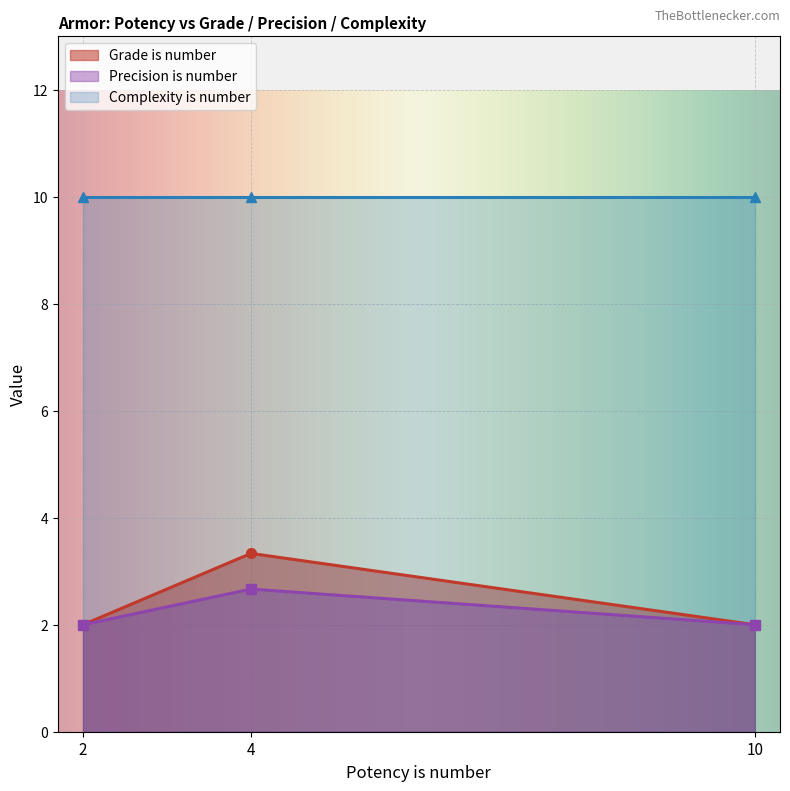

The value of Grade is number at 38 is 4. True or false?

False